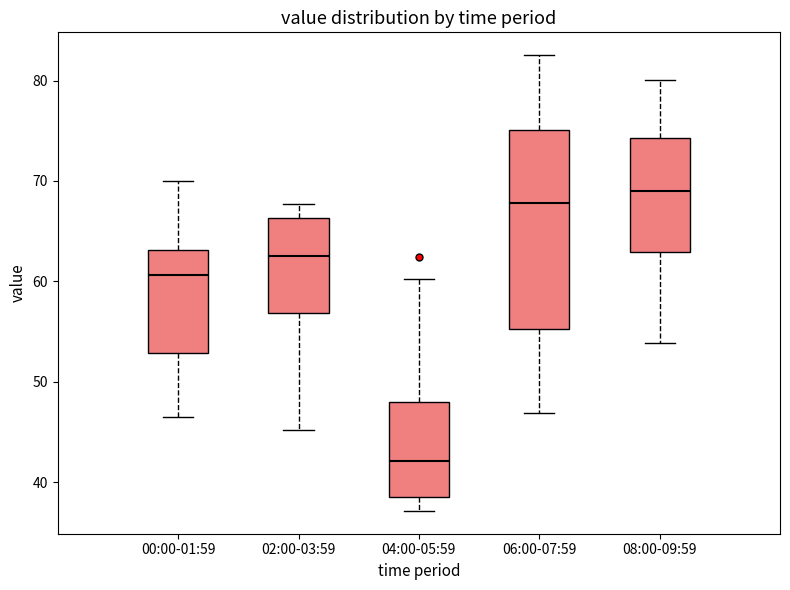

Reading left to right, transcribe this box plot: for each box, give where its median line is, the range the box spans, and where its two whiskers end, as read against the y-axis. The values are not printed on the chart, so give them approximately, as read against the axis.

00:00-01:59: median 61, box 53 to 63, whiskers 46 to 70
02:00-03:59: median 63, box 57 to 66, whiskers 45 to 68
04:00-05:59: median 42, box 39 to 48, whiskers 37 to 60
06:00-07:59: median 68, box 55 to 75, whiskers 47 to 83
08:00-09:59: median 69, box 63 to 74, whiskers 54 to 80